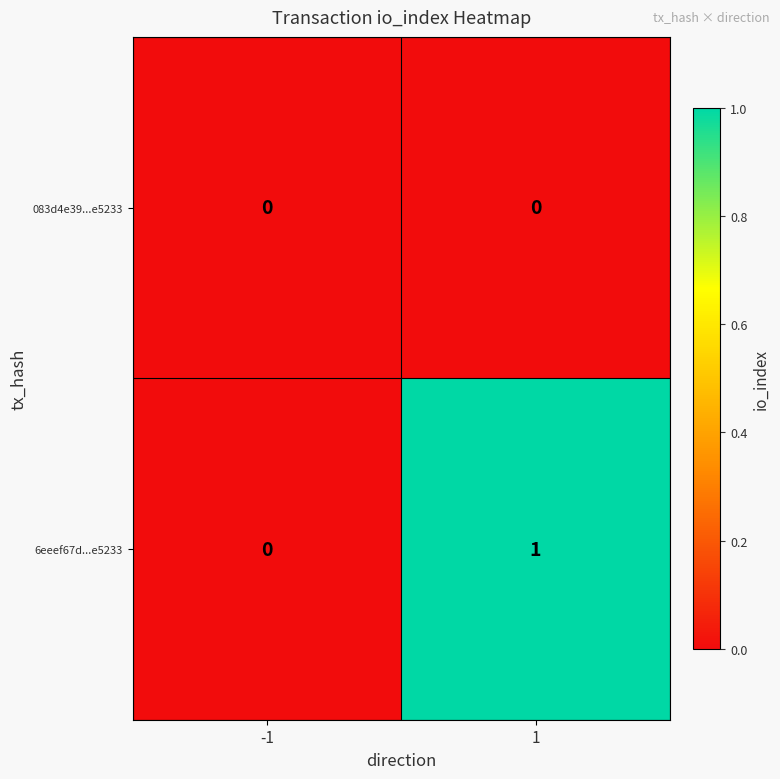

Is the value of 6eeef67d...e5233 at 1 greater than the value of 083d4e39...e5233 at 1?

Yes